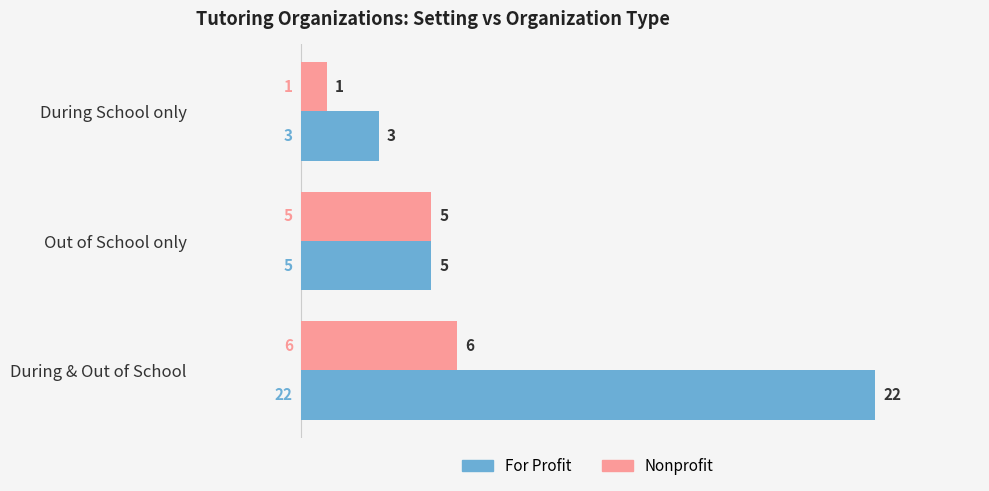

What is the average value of the For Profit series?

10